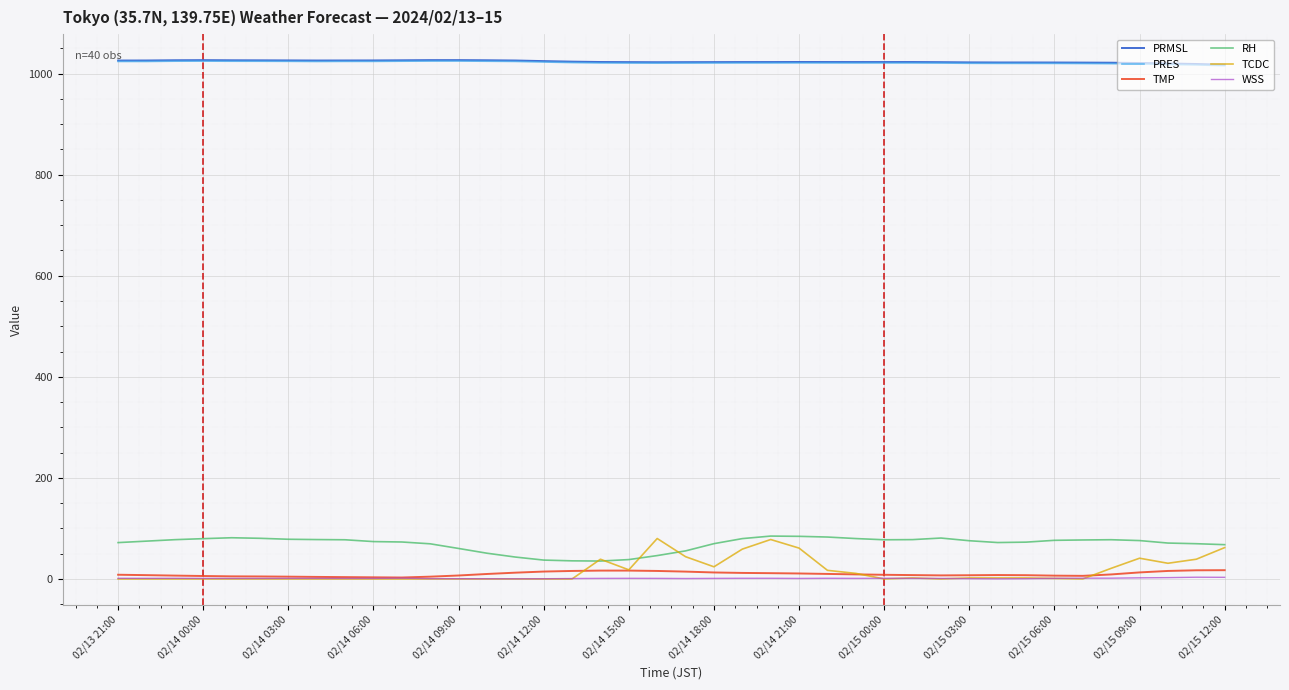

True or false: WSS and PRMSL intersect in this chart.

False